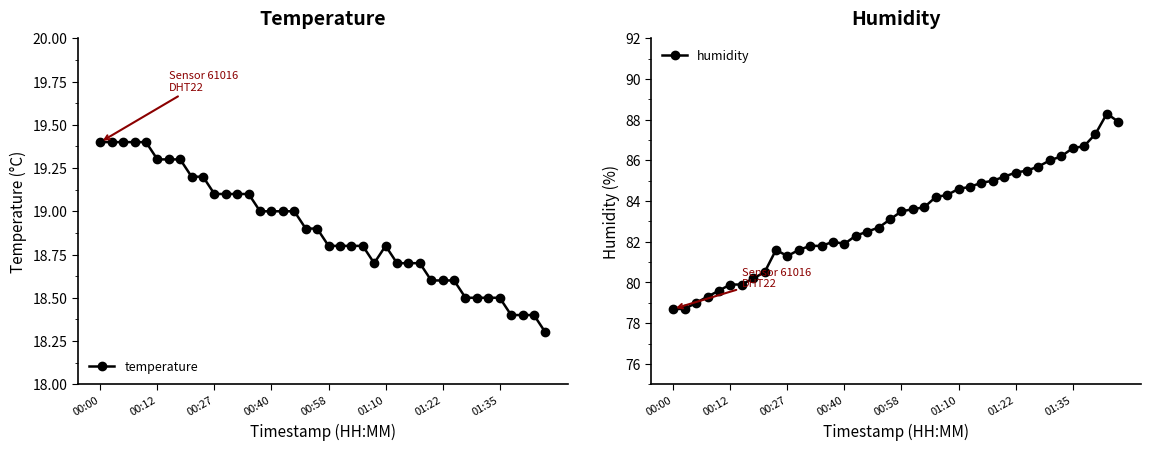

The temperature series shows 19.4 at 00:00. True or false?

True